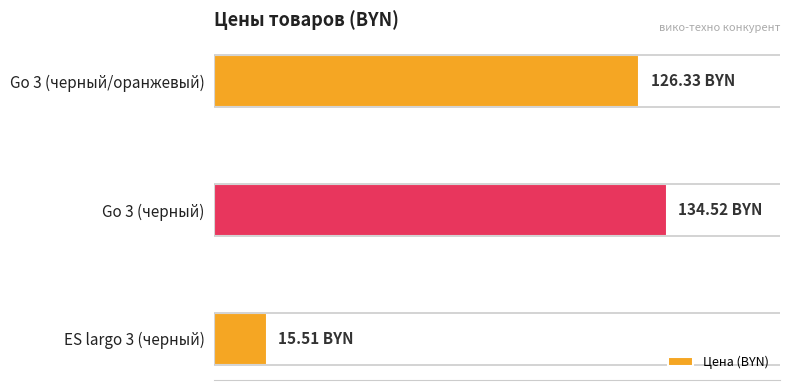

Are the bars horizontal?

Yes